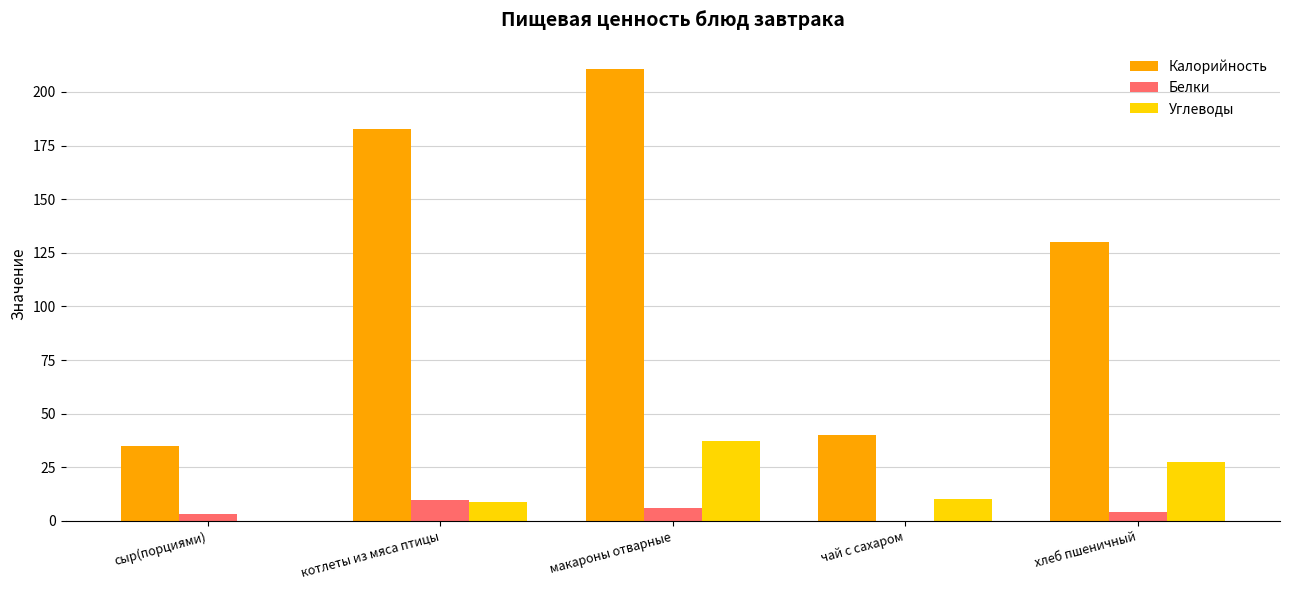

Is the value of Углеводы at макароны отварные greater than the value of Белки at хлеб пшеничный?

Yes